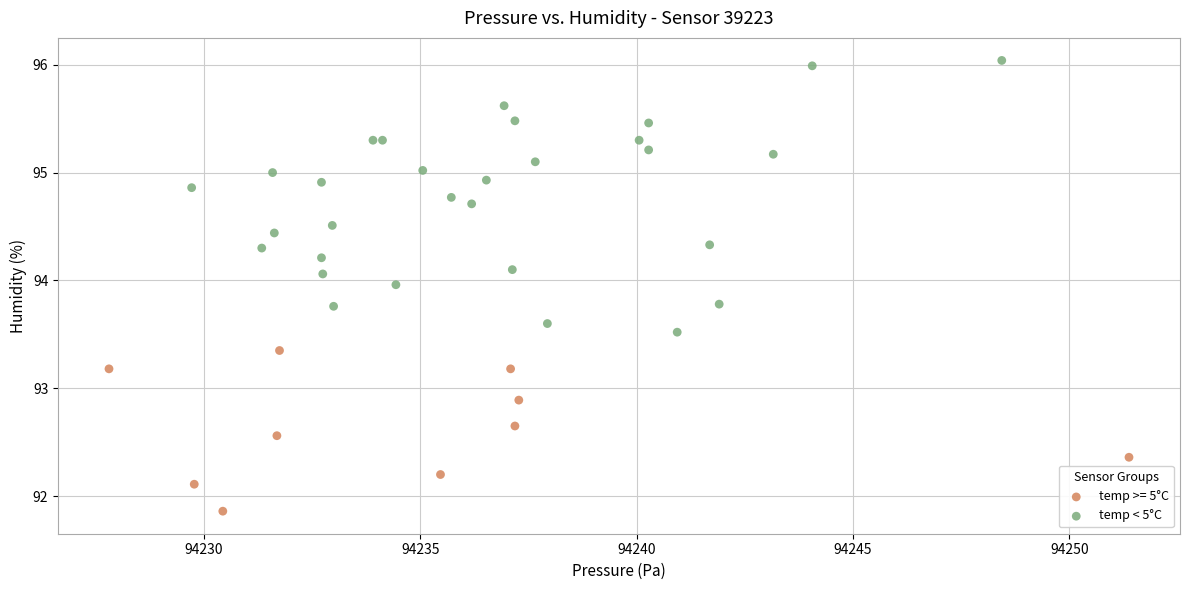

Which series reaches the maximum Y coordinate?

temp < 5°C